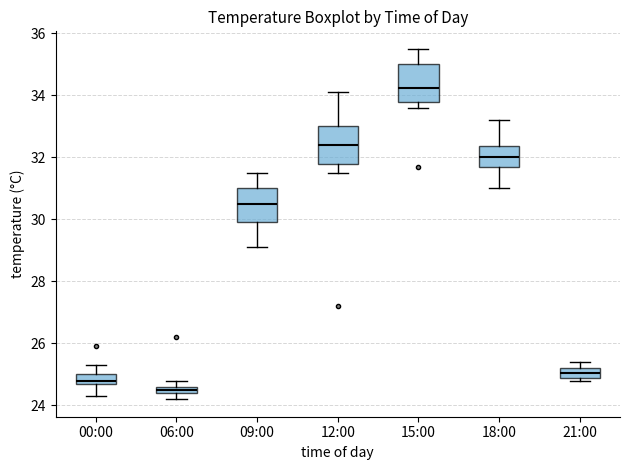

Where does the median line of the box for 18:00 sit on the y-axis? The values are not printed on the chart, so give them approximately, as read against the axis.

32.0